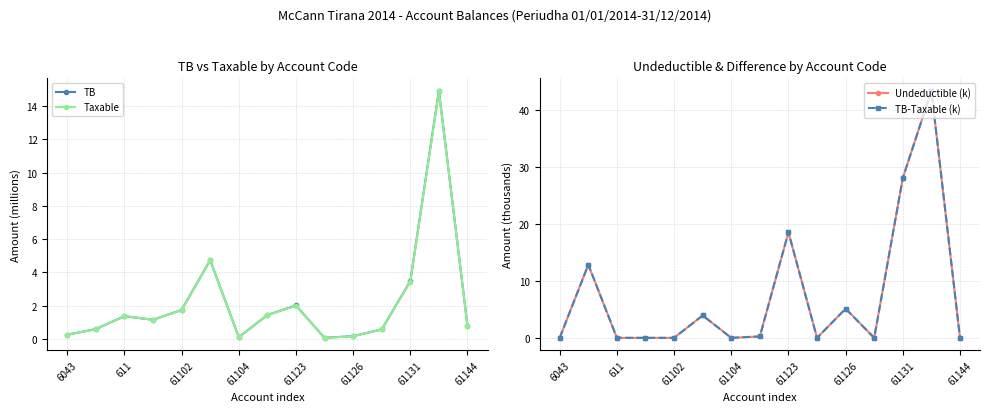

How many positive values does the TB-Taxable (k) series have?

7